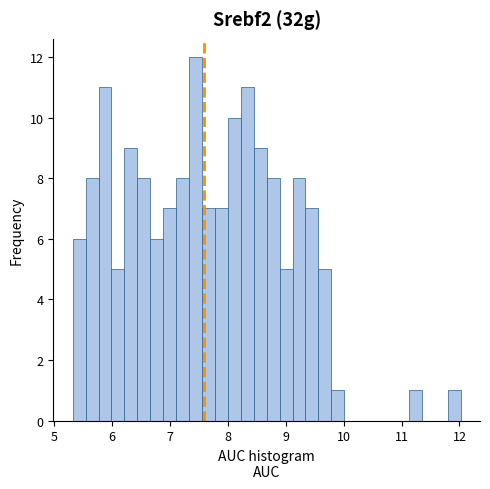

Read against the x-axis, roughly where is the centre of the tallest bar?

7.4